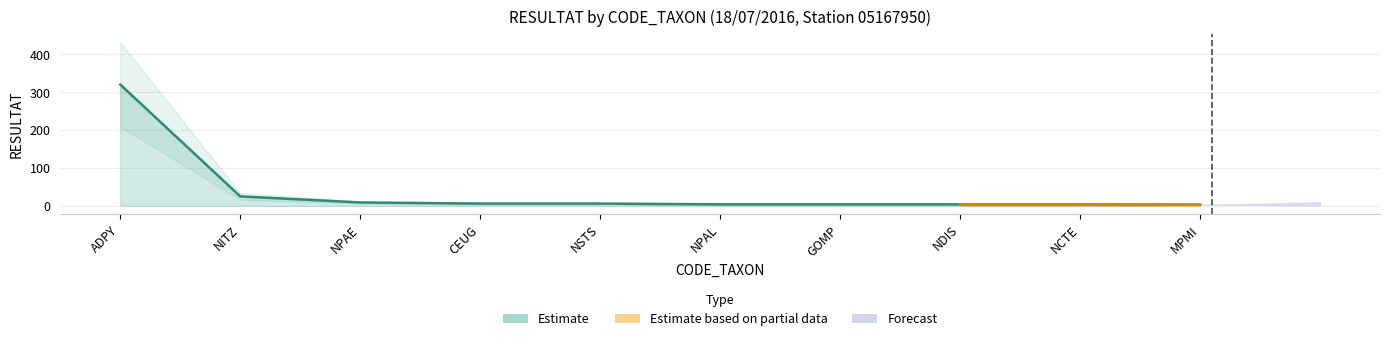

What is the smallest value displayed?

1